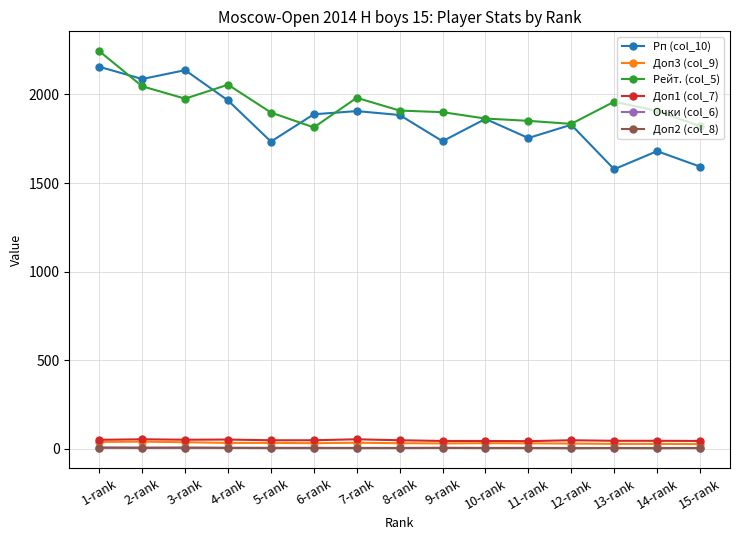

Which series has the widest spread of values?

Рп (col_10)